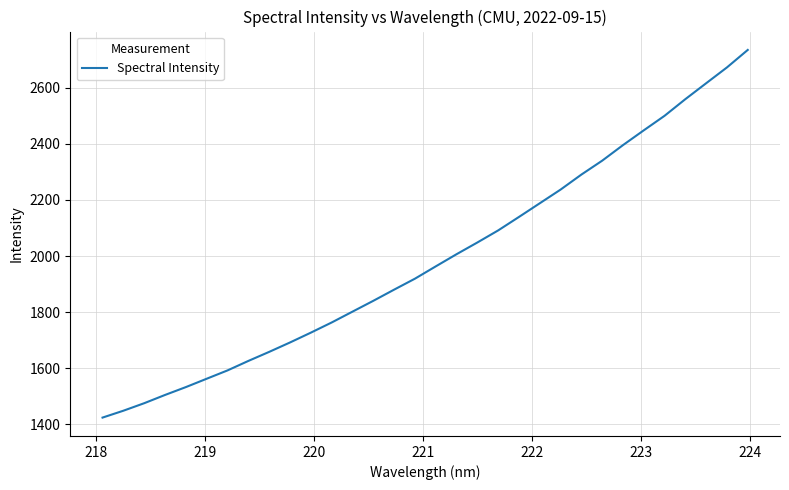

What is the difference between the maximum and minimum values?

1310.0